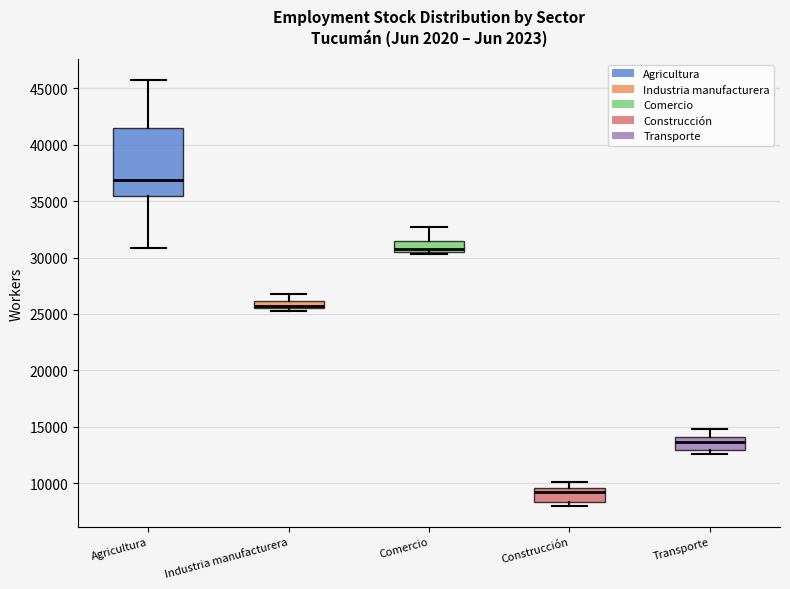

Comparing the boxes themselves (not the whiskers), which one is the tallest?

Agricultura